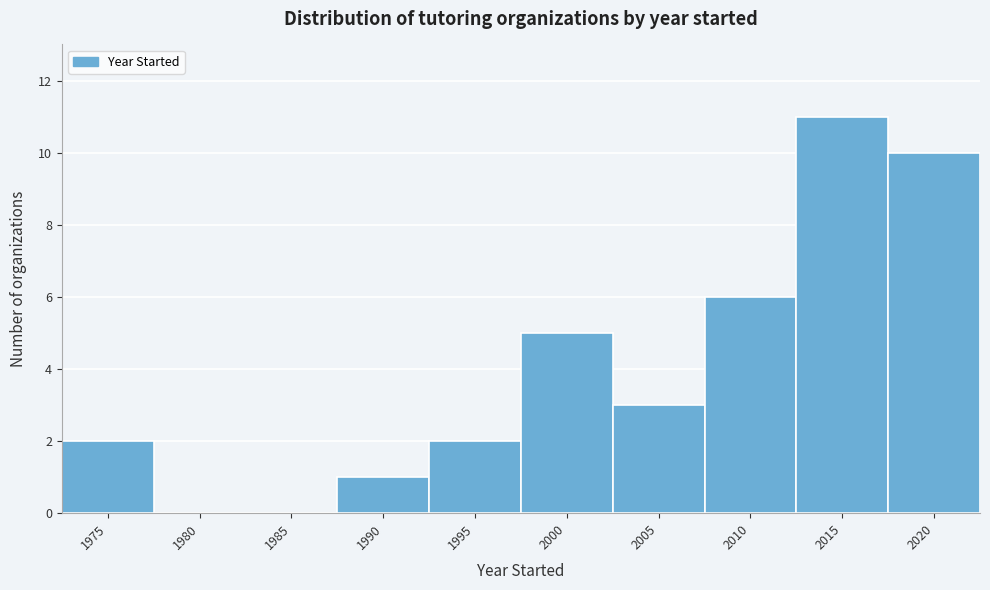

Reading left to right, what are all the values shown in this chart?

1975=2	1980=0	1985=0	1990=1	1995=2	2000=5	2005=3	2010=6	2015=11	2020=10